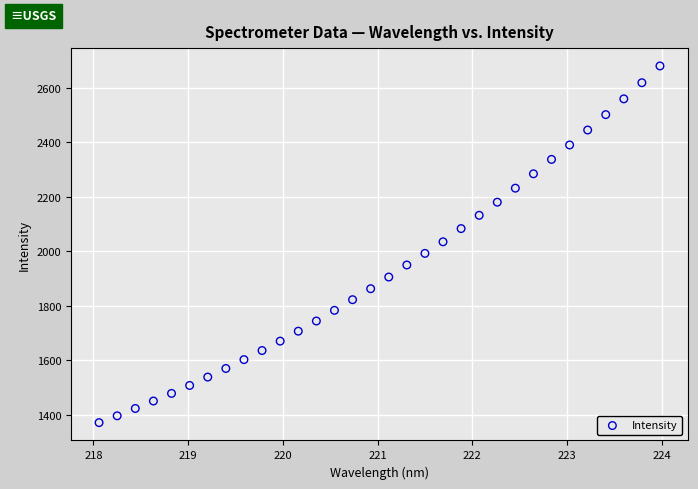

What is the range of Y values (max minus min)?

1309.7